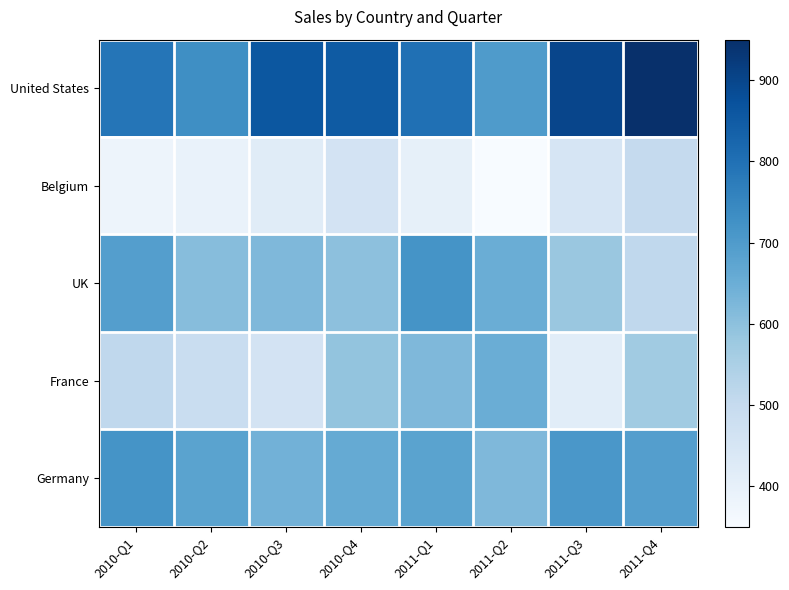

At how many categories does at least one series exceed 772?

6